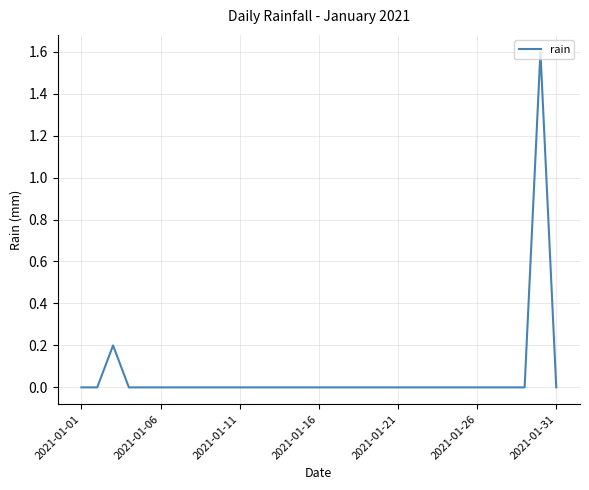

What is the sum of all values?

1.8